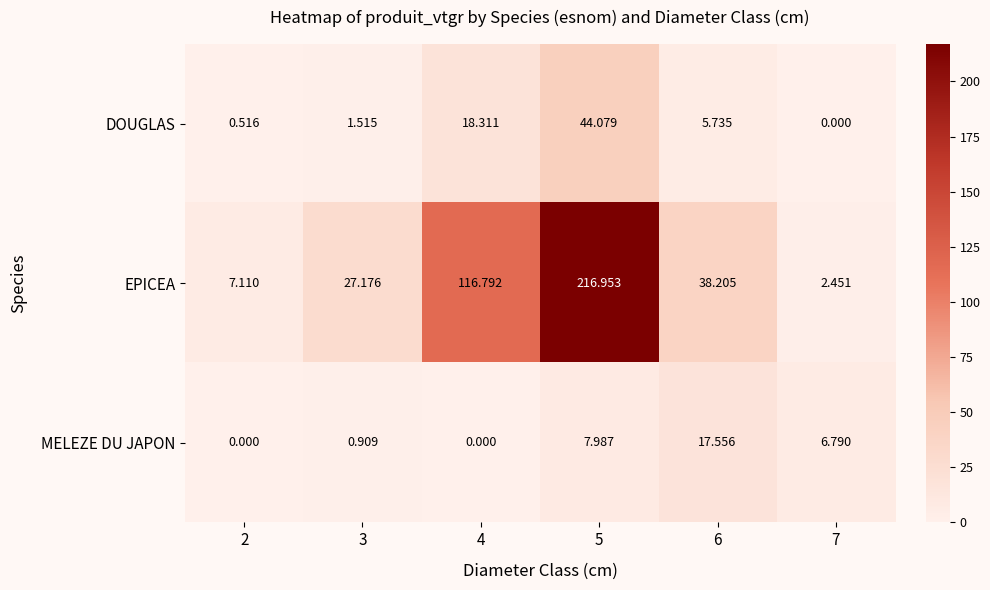

At how many categories does at least one series exceed 26?

4